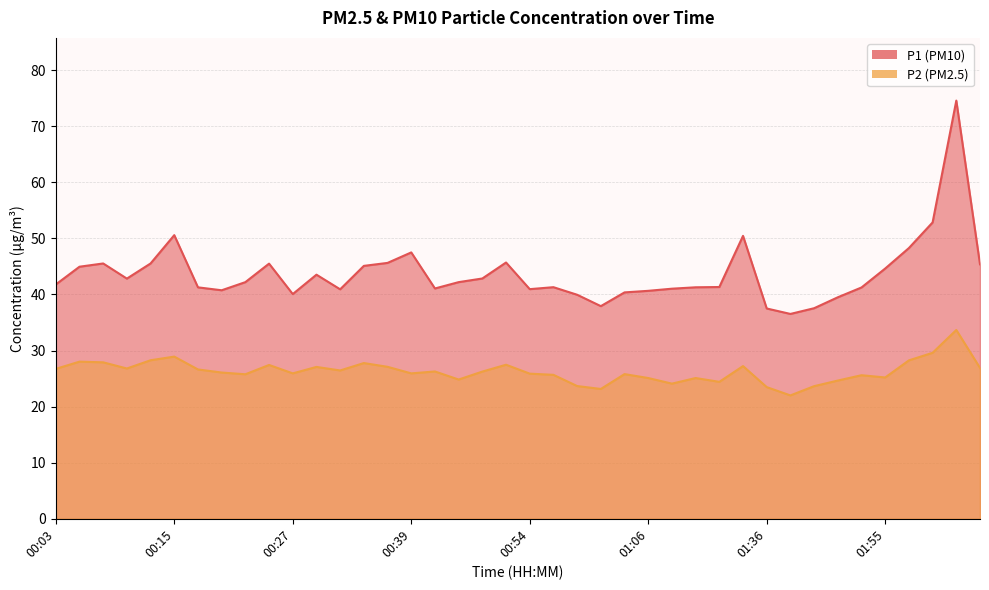

In P1, how many points are higher than both neighbors (excluding endpoints)?

9